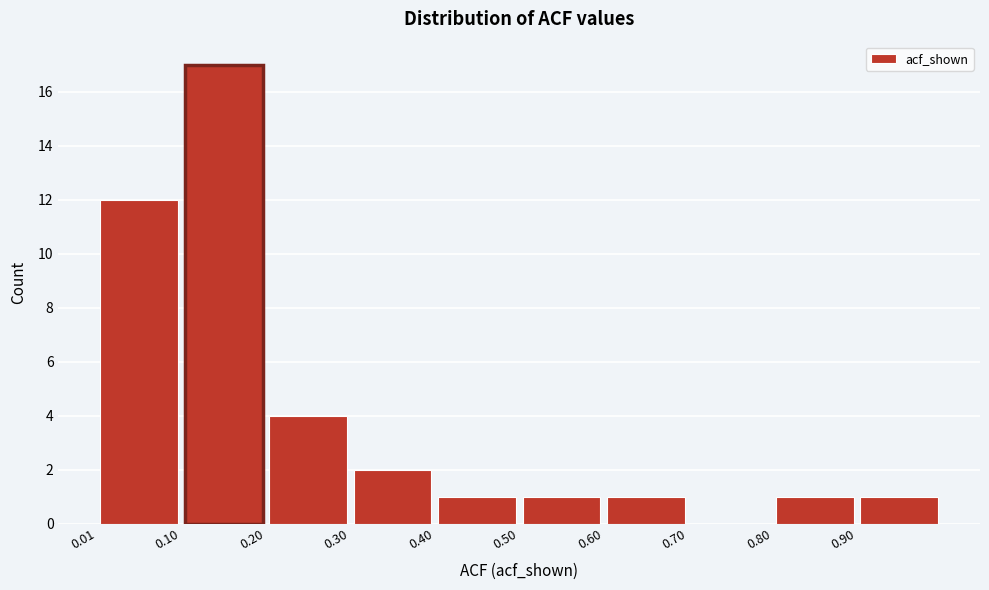

Reading left to right, transcribe this chart: for each bar, give the range it covers on the x-axis and its height. Neither the bar edges nor the heights are printed on the chart, so give them approximately, as read against the axes.

0.01 to 0.10: 12
0.10 to 0.20: 17
0.20 to 0.30: 4
0.30 to 0.40: 2
0.40 to 0.50: 1
0.50 to 0.60: 1
0.60 to 0.70: 1
0.70 to 0.80: 0
0.80 to 0.90: 1
0.90 to 1.00: 1